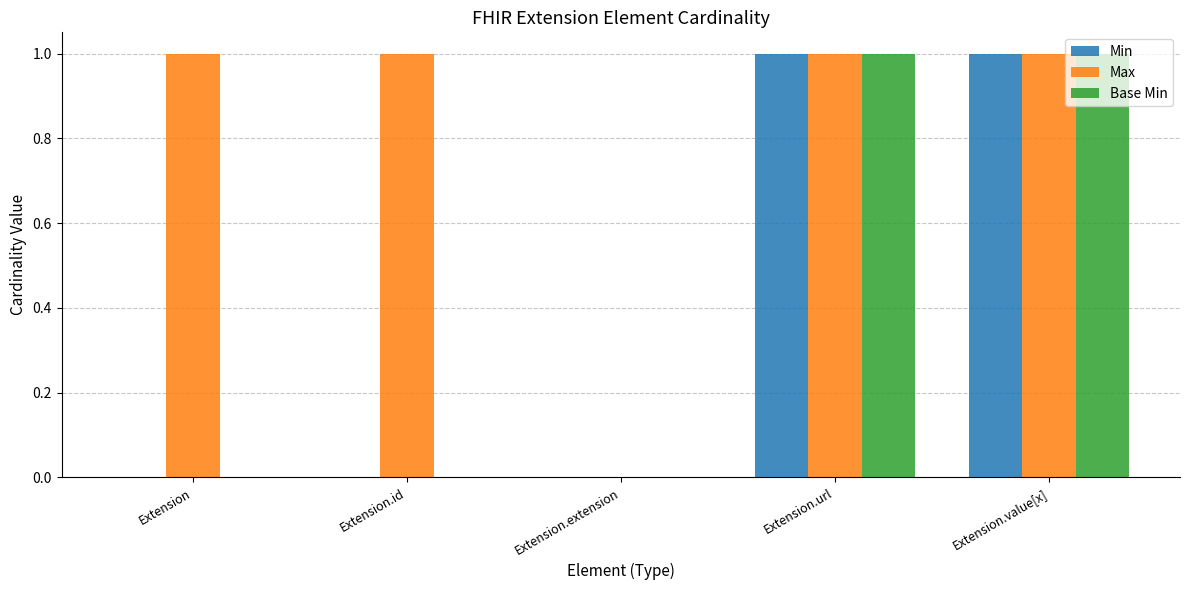

True or false: Max has a value of 1 at Extension.value[x].

True